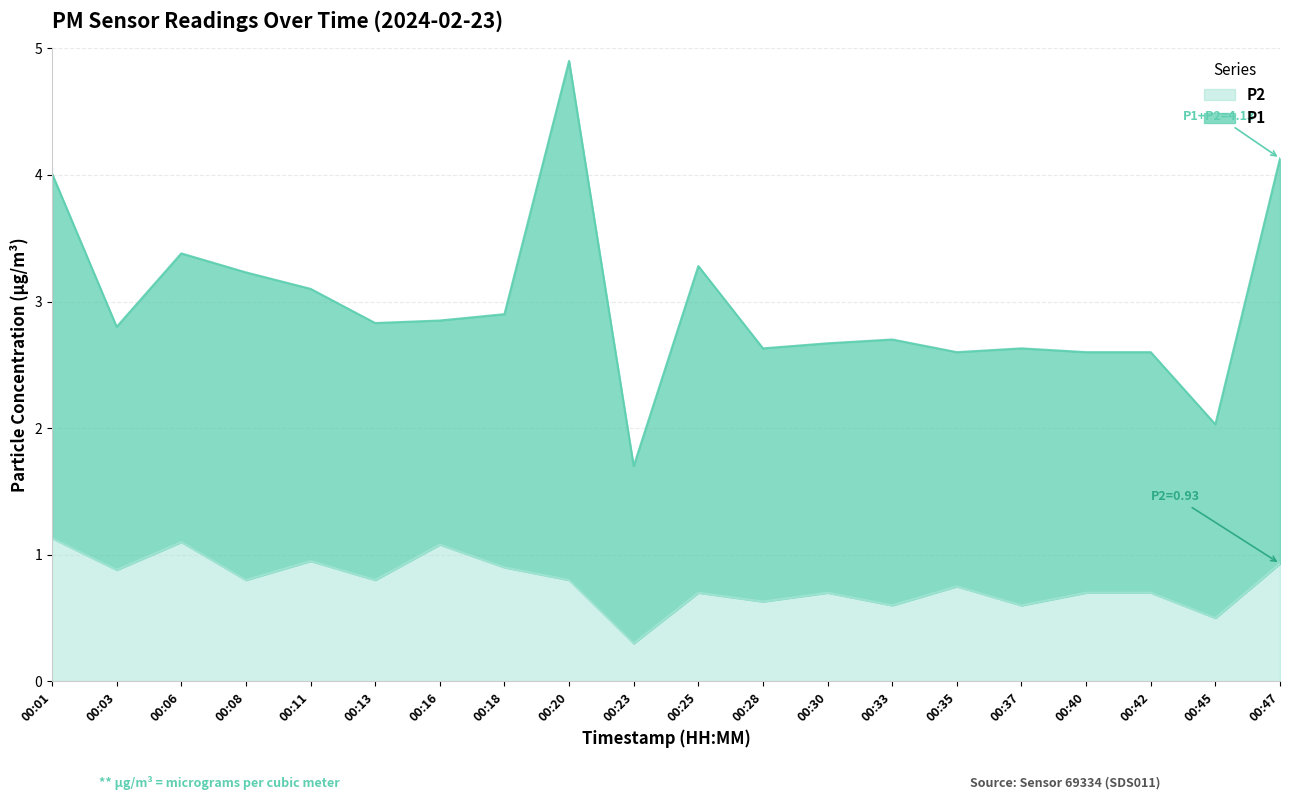

Does the chart display data point markers on the line(s)?

No